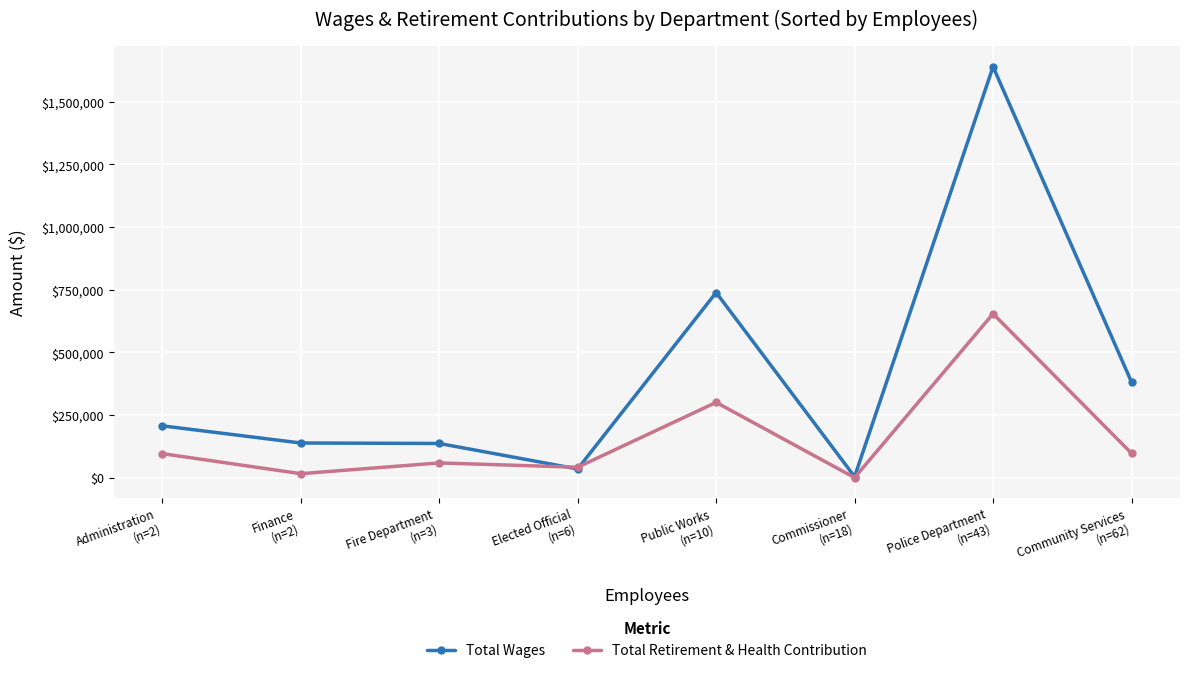

Which series has the largest range (max minus min)?

Total Wages